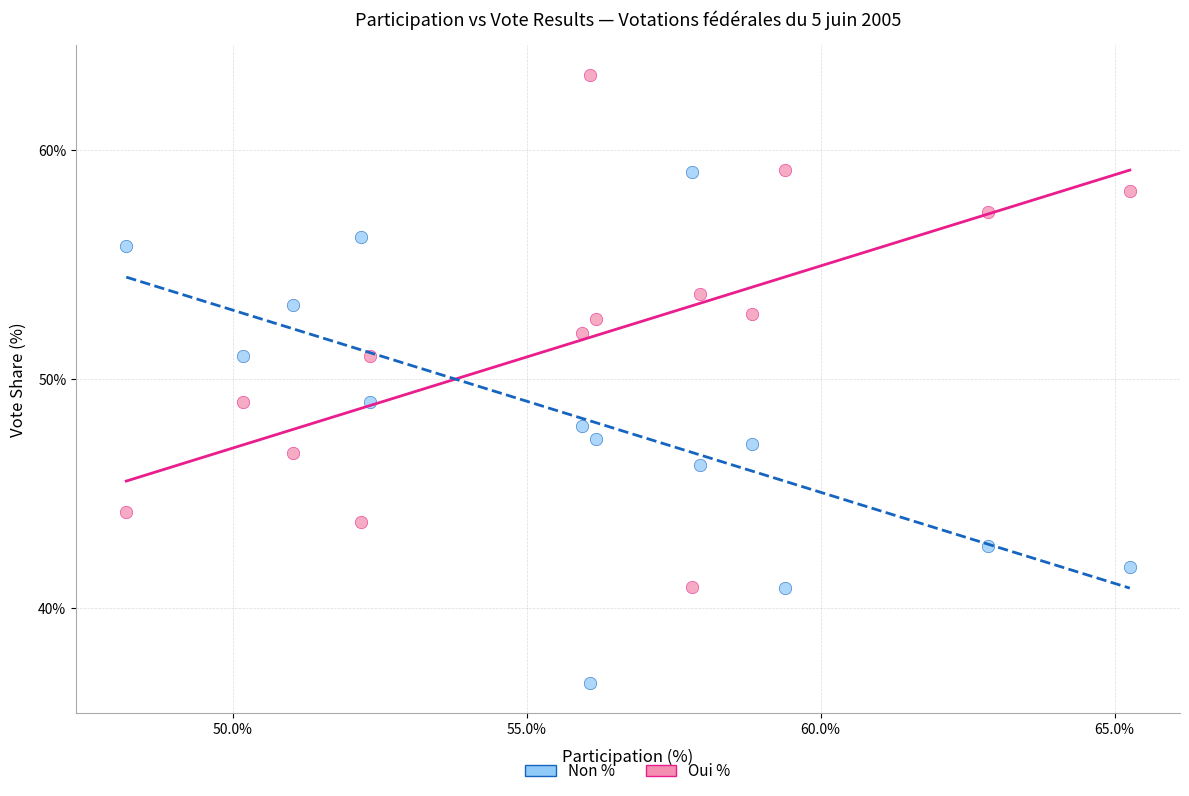

What are all the series names shown in the legend?

Non %, Oui %